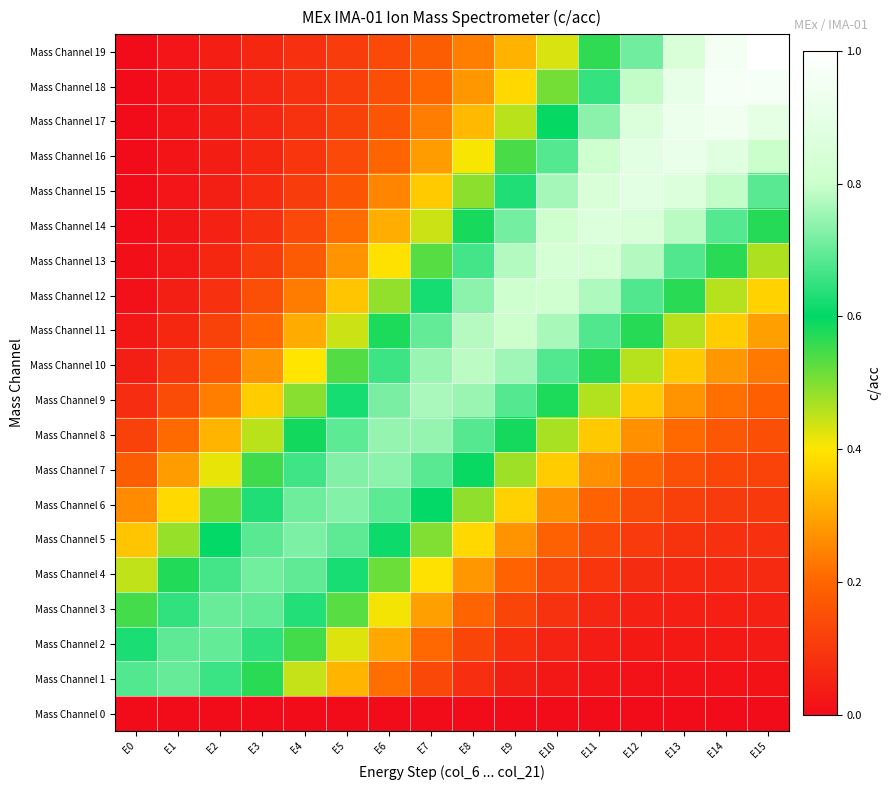

Which series has the widest spread of values?

Mass Channel 19